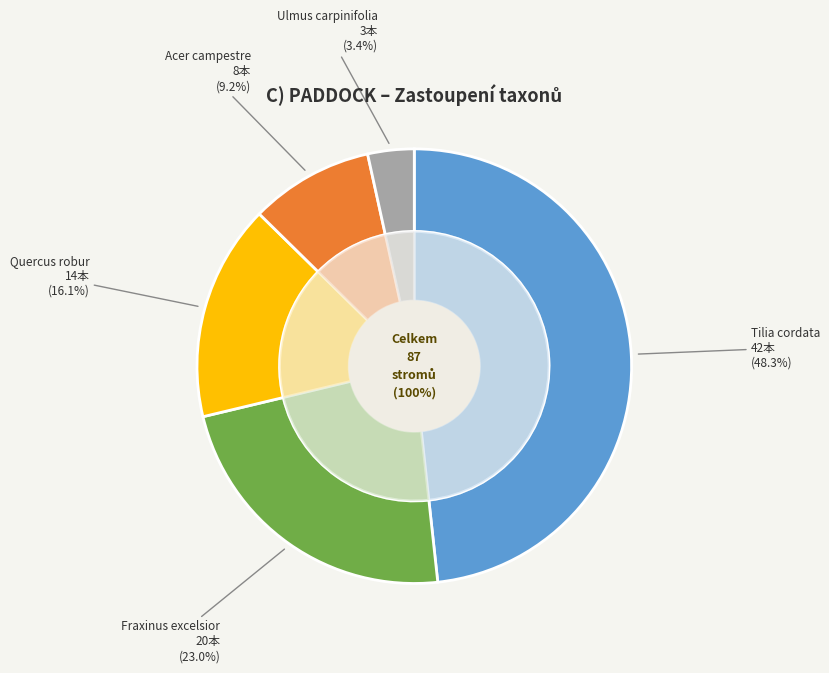

True or false: Fraxinus excelsior accounts for 11% of the total.

False